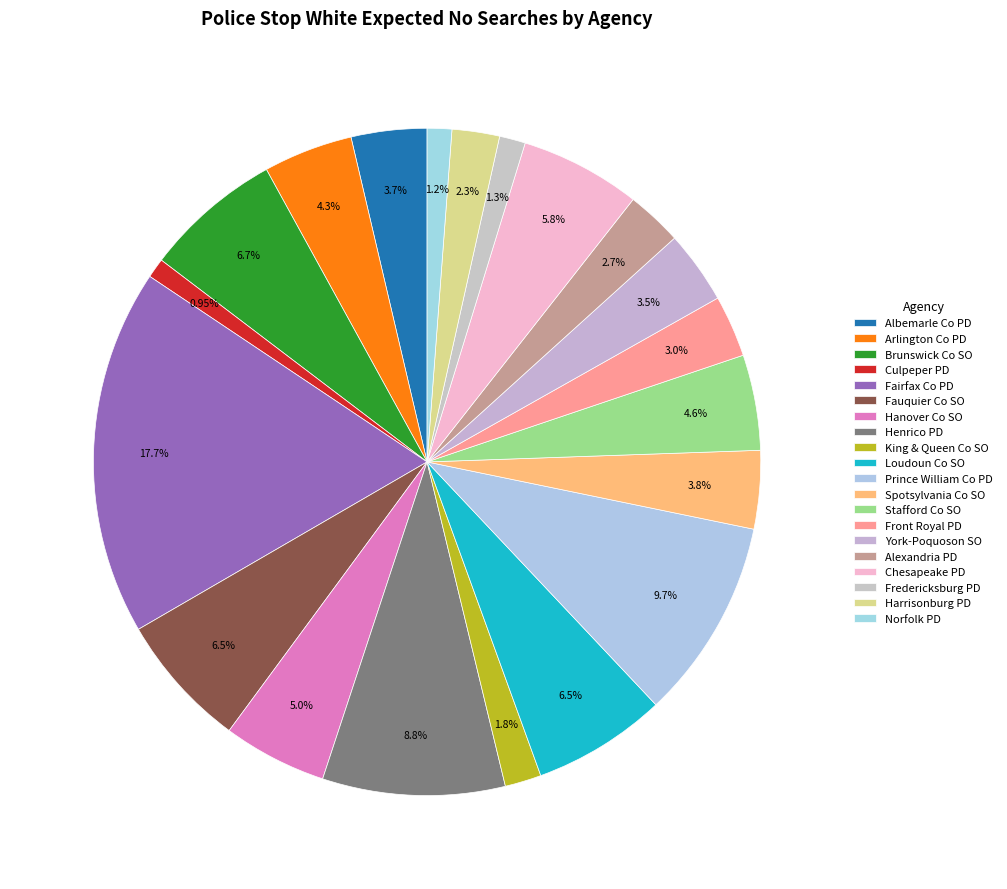

What is the largest slice in the pie chart?

Fairfax County Police Department